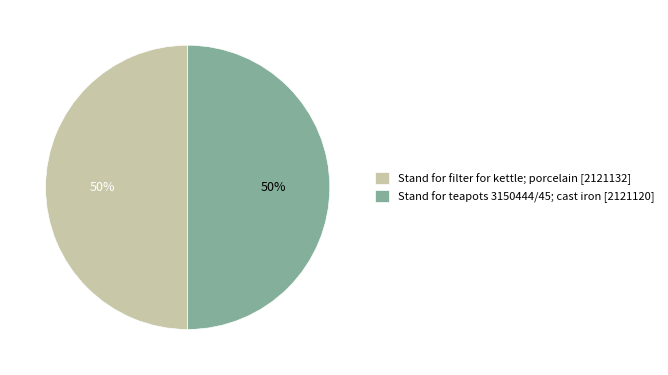

The Stand for teapots 3150444/45; cast iron [2121120] slice represents 63% of the pie. True or false?

False